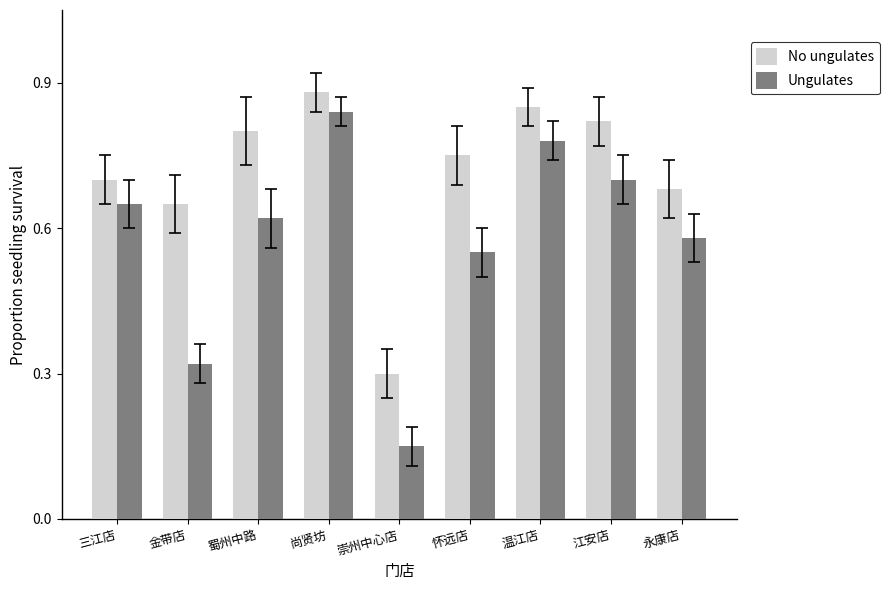

What is the sum of all No ungulates values?

6.4